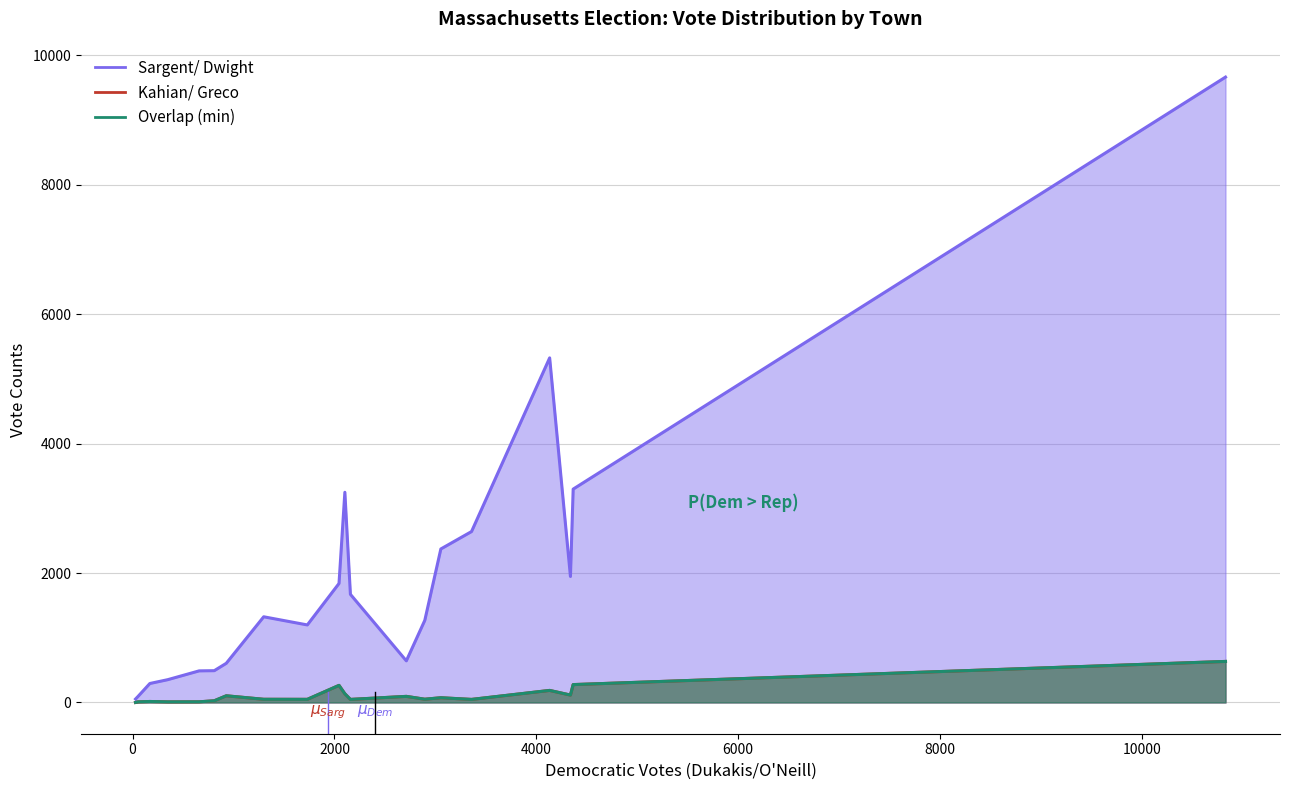

What is the difference between the maximum and minimum values in the Kahian/ Greco series?

634